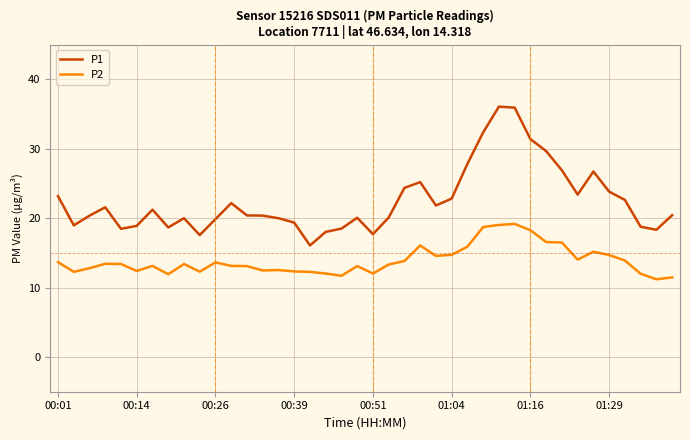

Which series has the widest spread of values?

P1